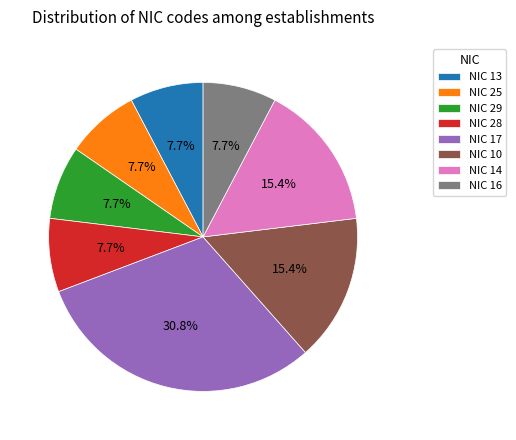

What percentage is NOT represented by NIC 17?

69.2%